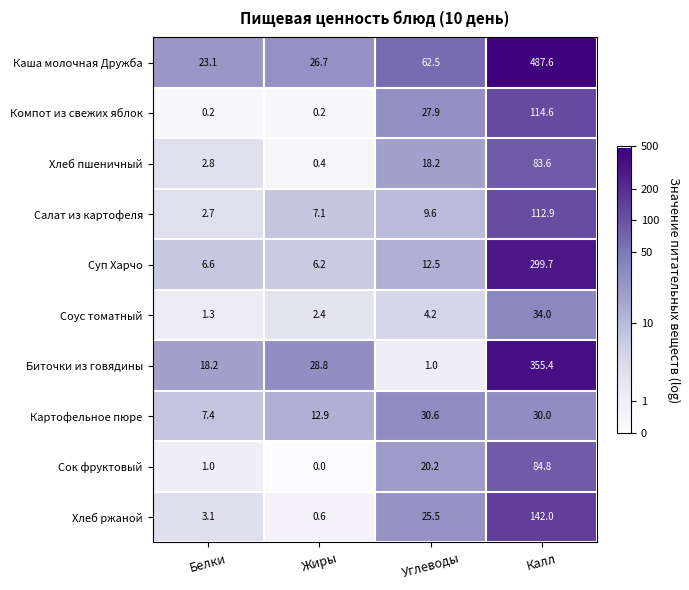

True or false: Салат из картофеля has a value of 3.5 at Белки.

False